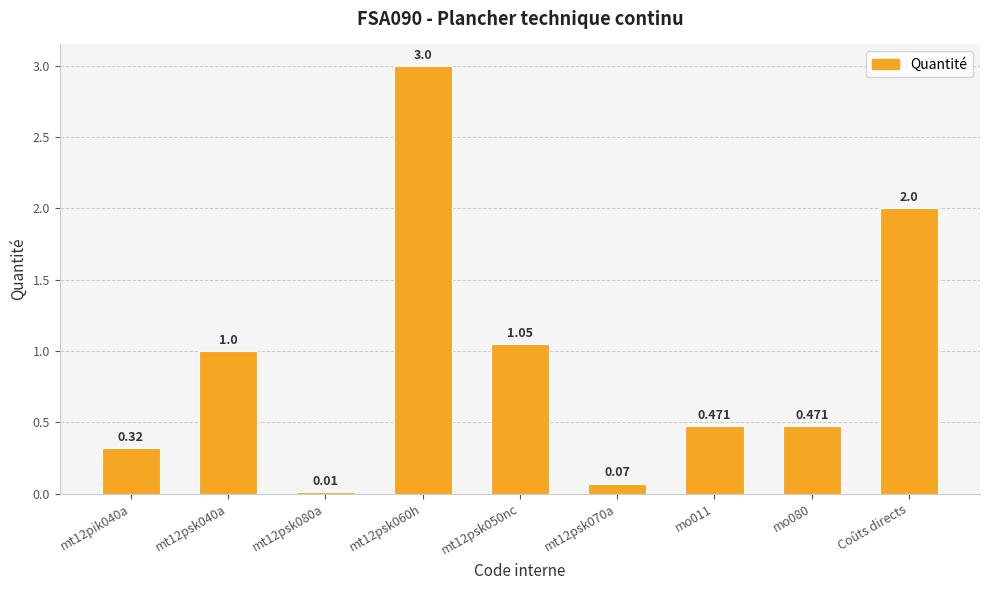

List the labels in order of value, smallest first.

mt12psk080a, mt12psk070a, mt12pik040a, mo011, mo080, mt12psk040a, mt12psk050nc, Coûts directs, mt12psk060h